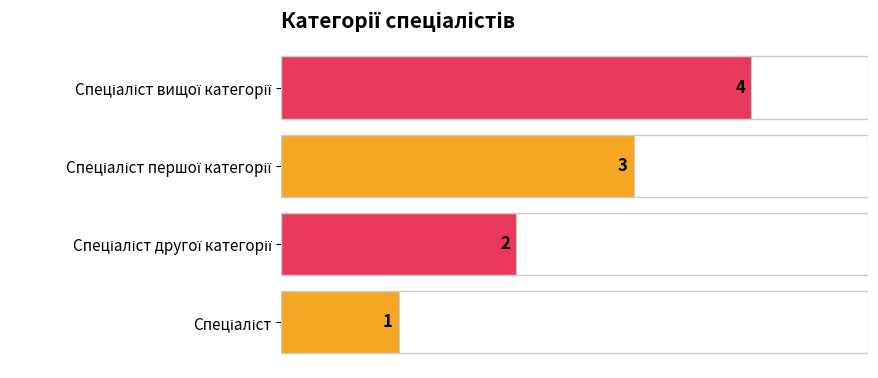

How many values are between 2 and 4?

3